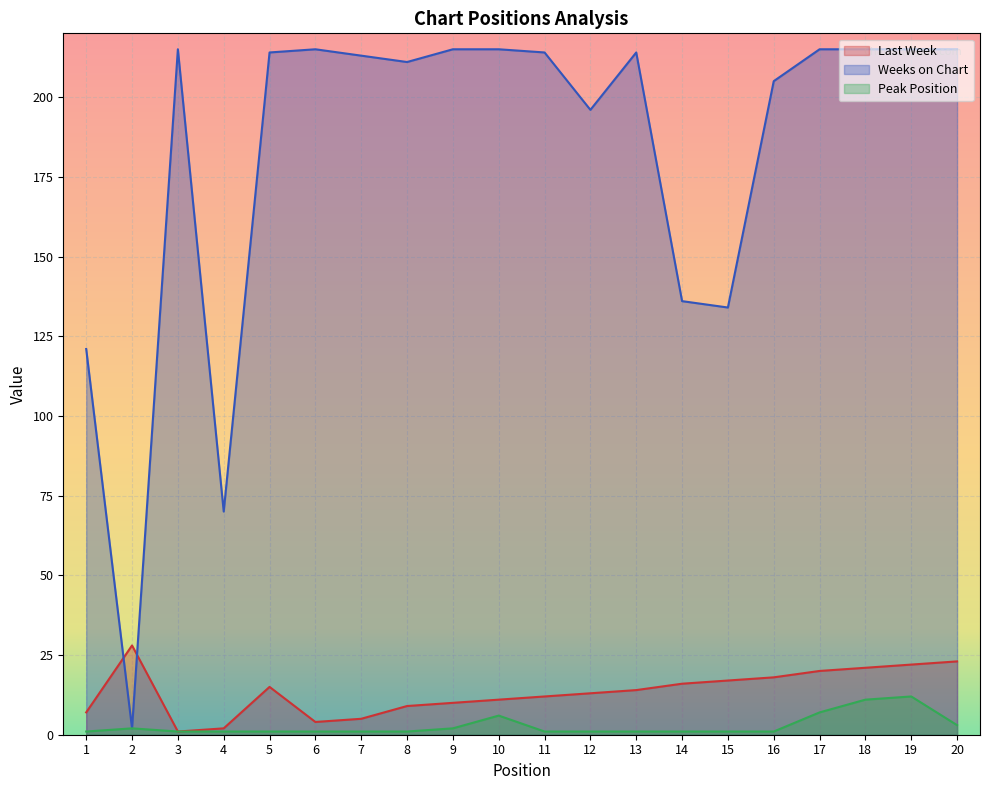

What is the value of the Peak Position point at the 6th from the left?

1